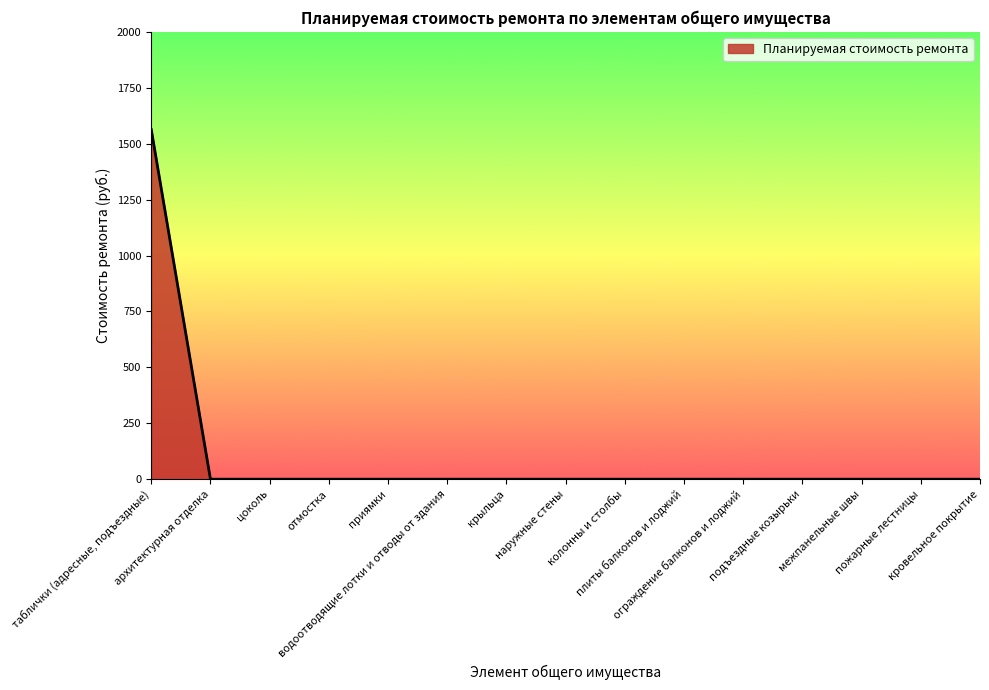

What is the greatest value displayed?

1563.4